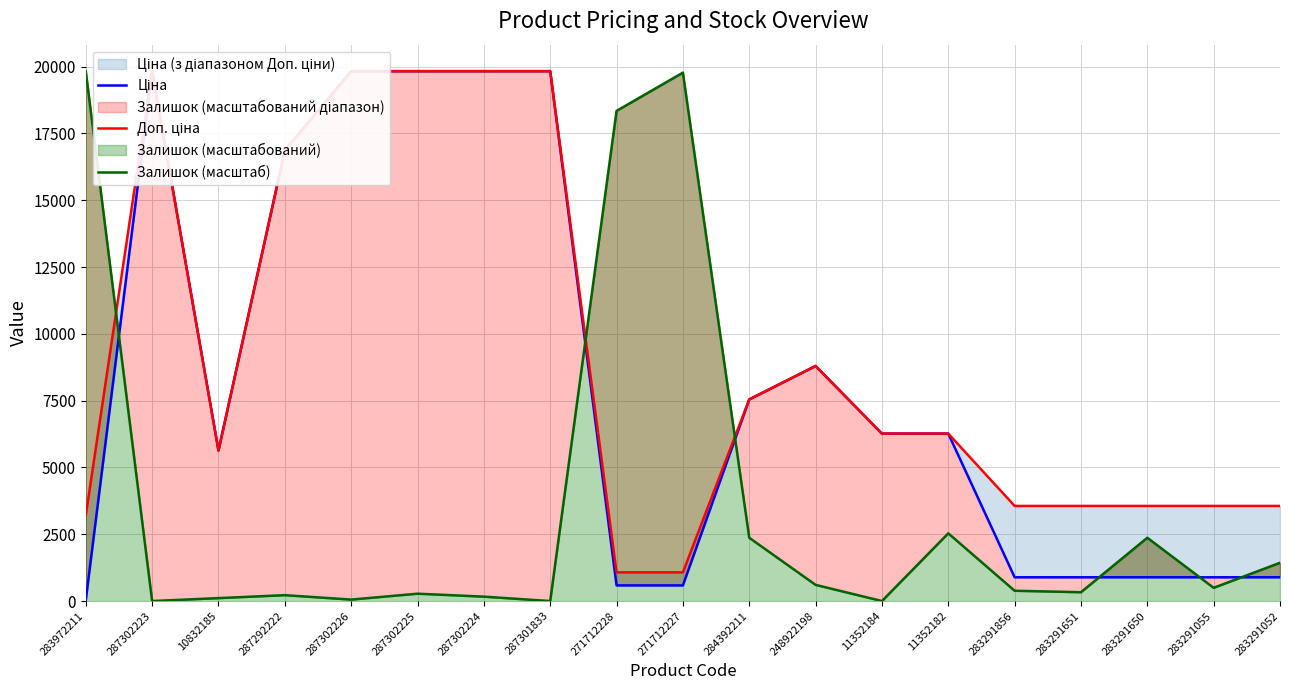

How many interior local peaks does the Ціна series have?

2